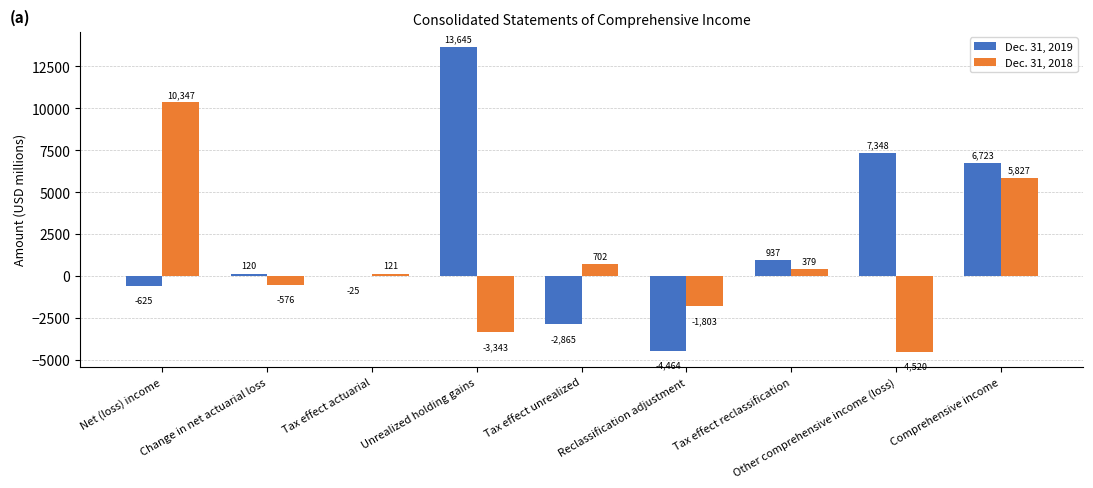

Which series changed the most between Net (loss) income and Tax effect reclassification?

Dec. 31, 2018